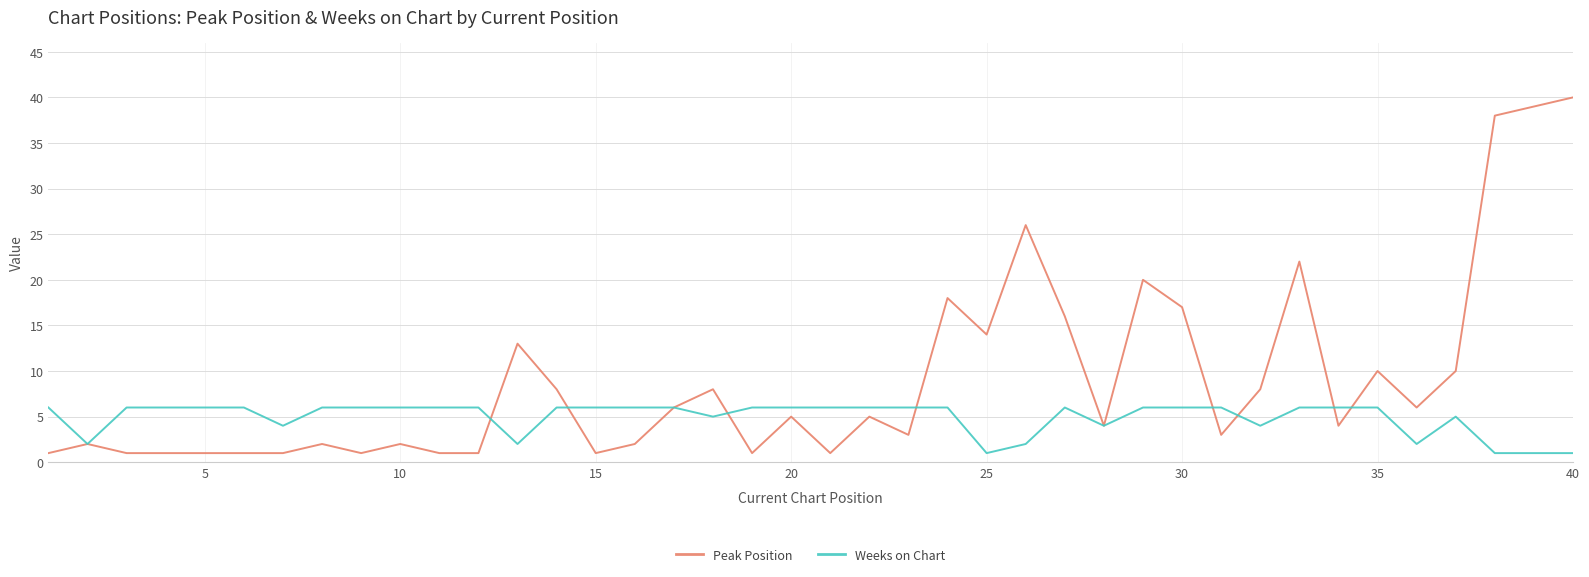

Which series has the widest spread of values?

Peak Position